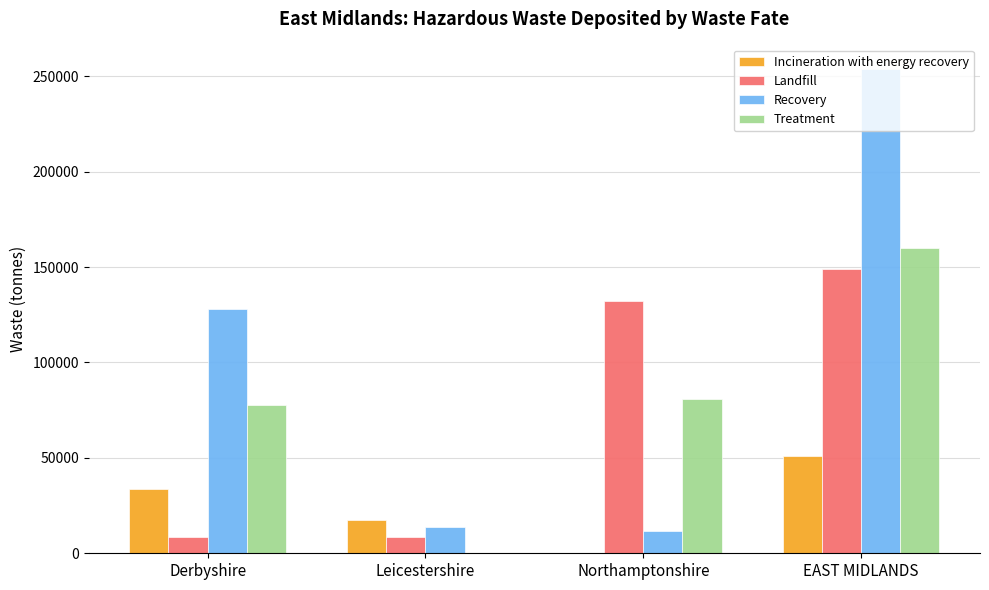

How many groups of bars are there?

4